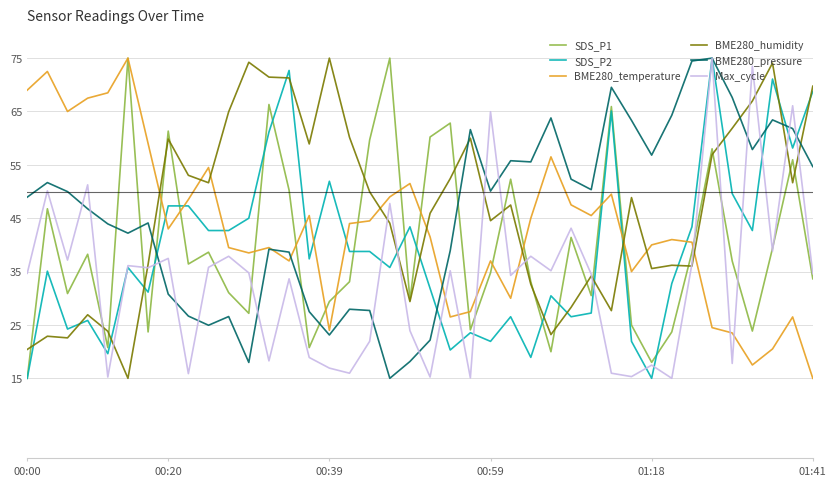

What is the smallest value displayed?

15.0